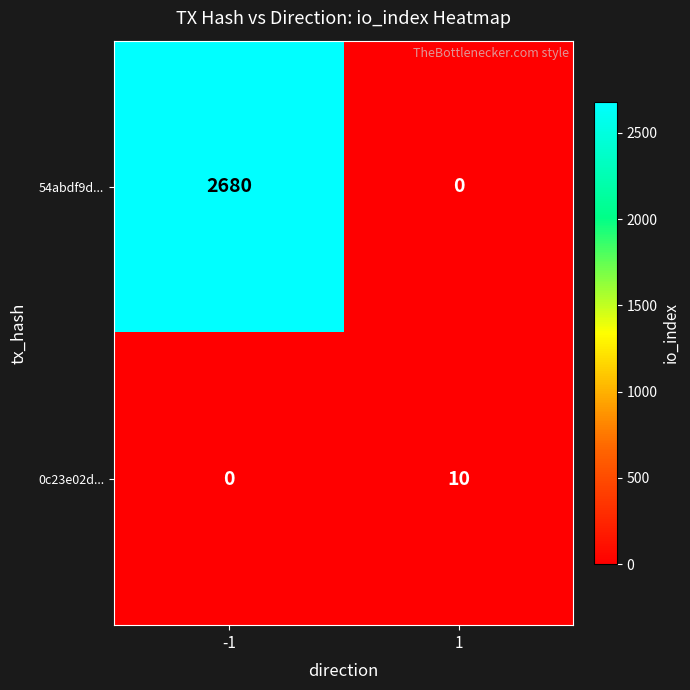

The 0c23e02d... series shows 3 at 1. True or false?

False